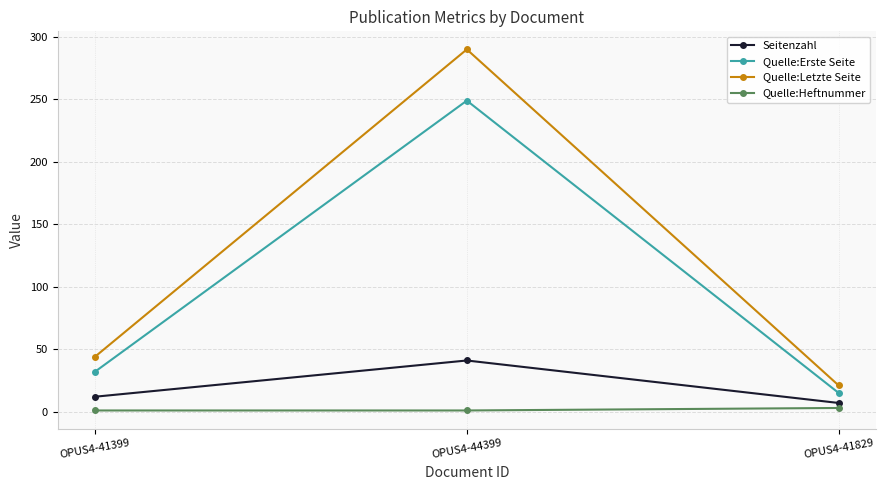

The value of Quelle:Erste Seite at OPUS4-44399 is 249. True or false?

True